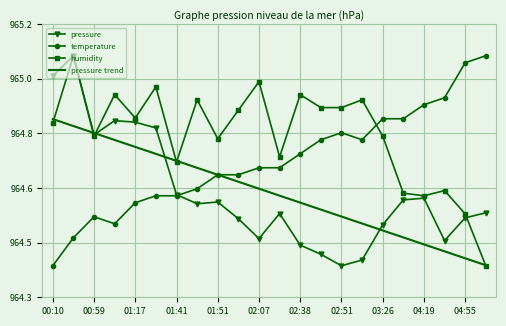

What are all the series names shown in the legend?

pressure, temperature, humidity, pressure trend